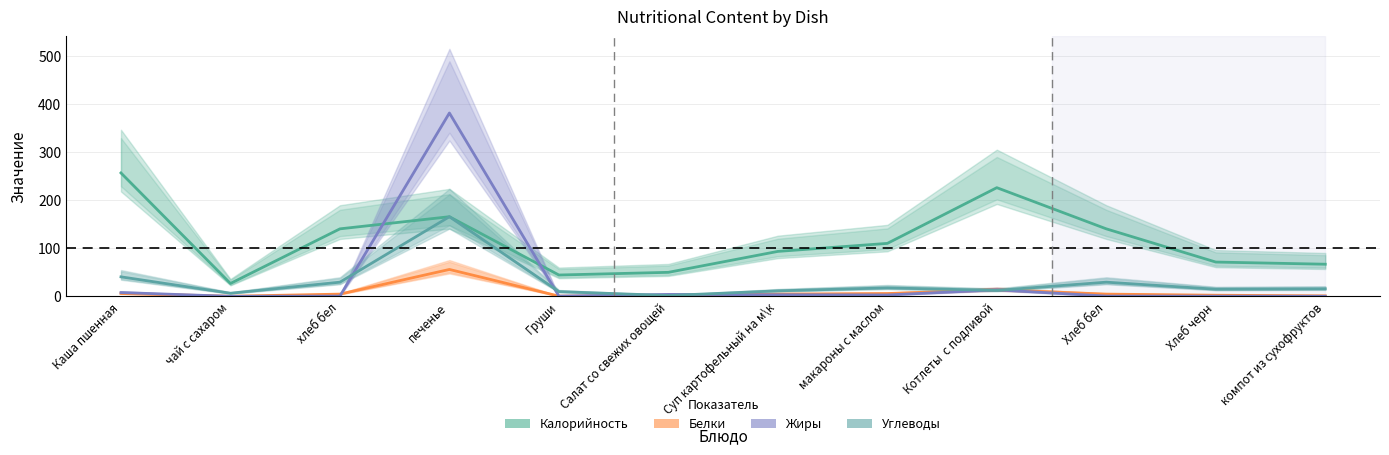

At Салат со свежих овощей, list the series in order from largest to smallest.

Калорийность, Жиры, Белки, Углеводы